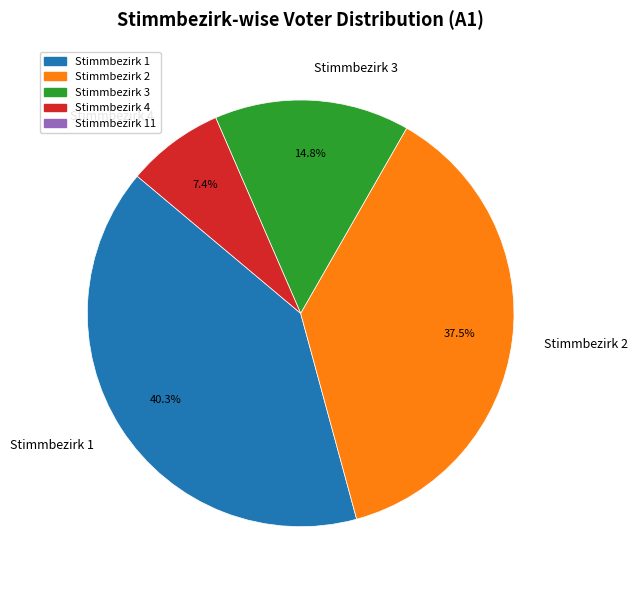

Which has a higher value, Stimmbezirk 4 or Stimmbezirk 2?

Stimmbezirk 2